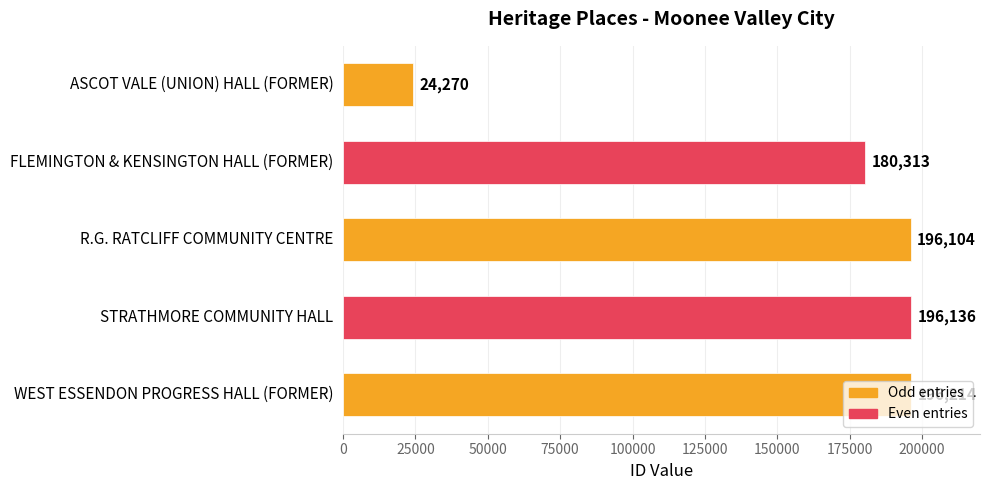

What is the sum of all values?

793037